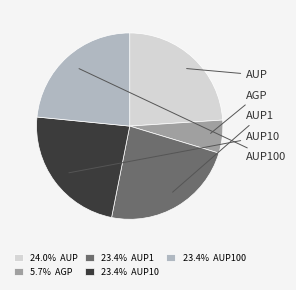

Combined, do 23.4% AUP100 and 23.4% AUP1 account for over 50%?

No